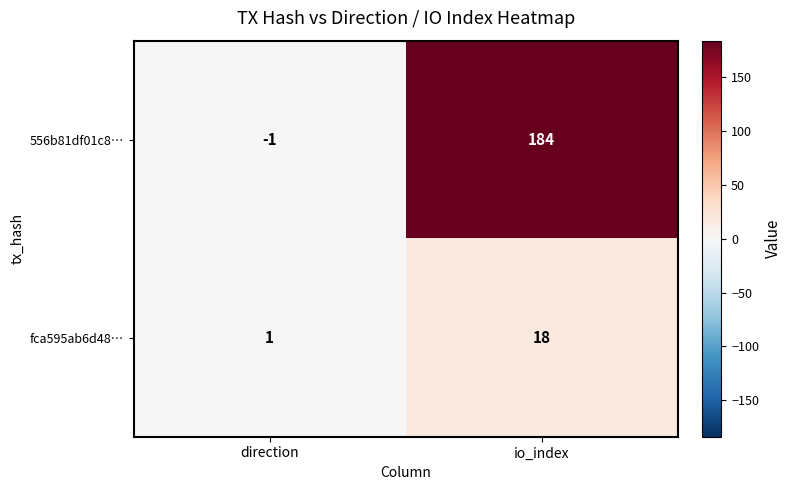

The fca595ab6d48… series shows 2 at direction. True or false?

False